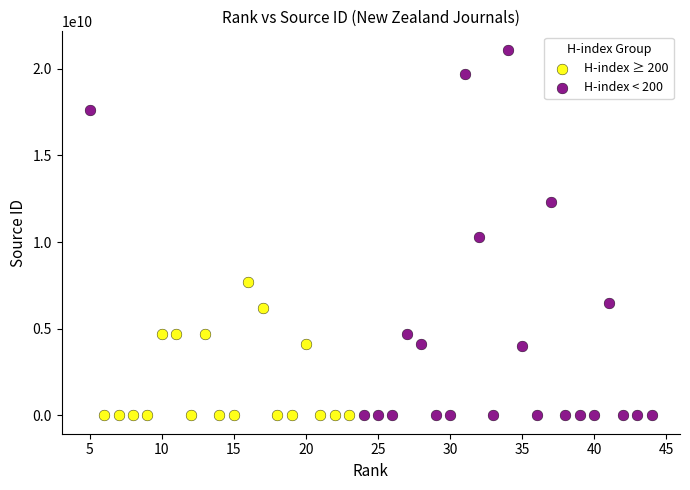

Which series contains the highest Y value?

H-index < 200